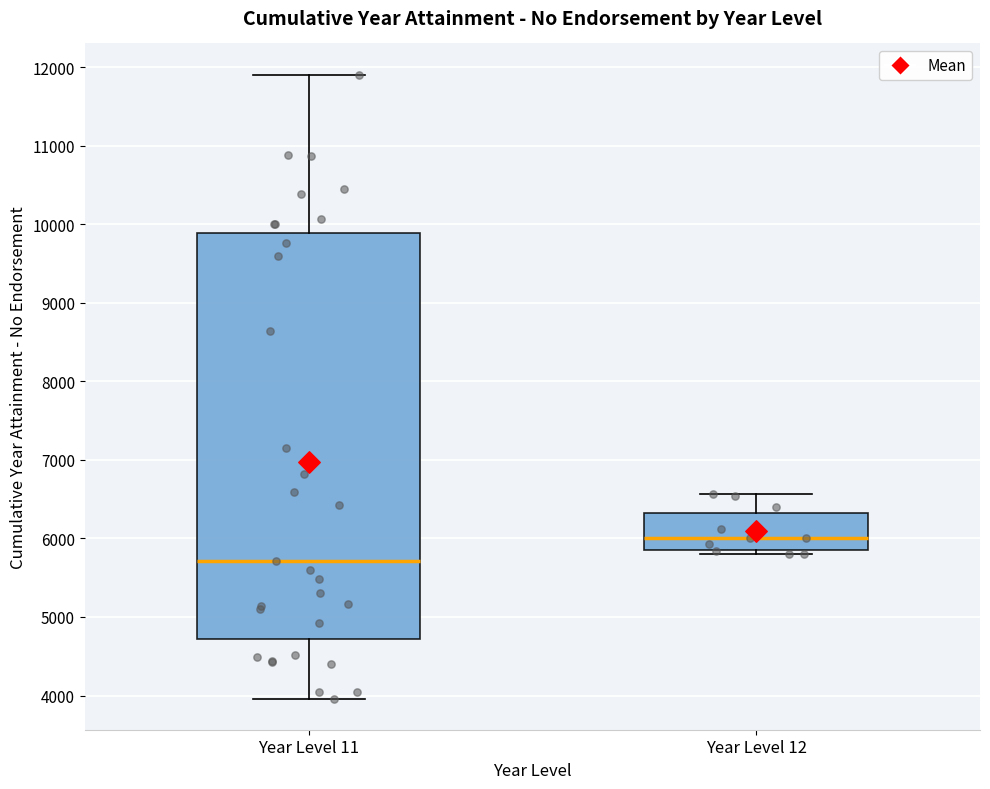

Where is the upper edge of the box for Year Level 11 on the y-axis? The values are not printed on the chart, so give them approximately, as read against the axis.

9900